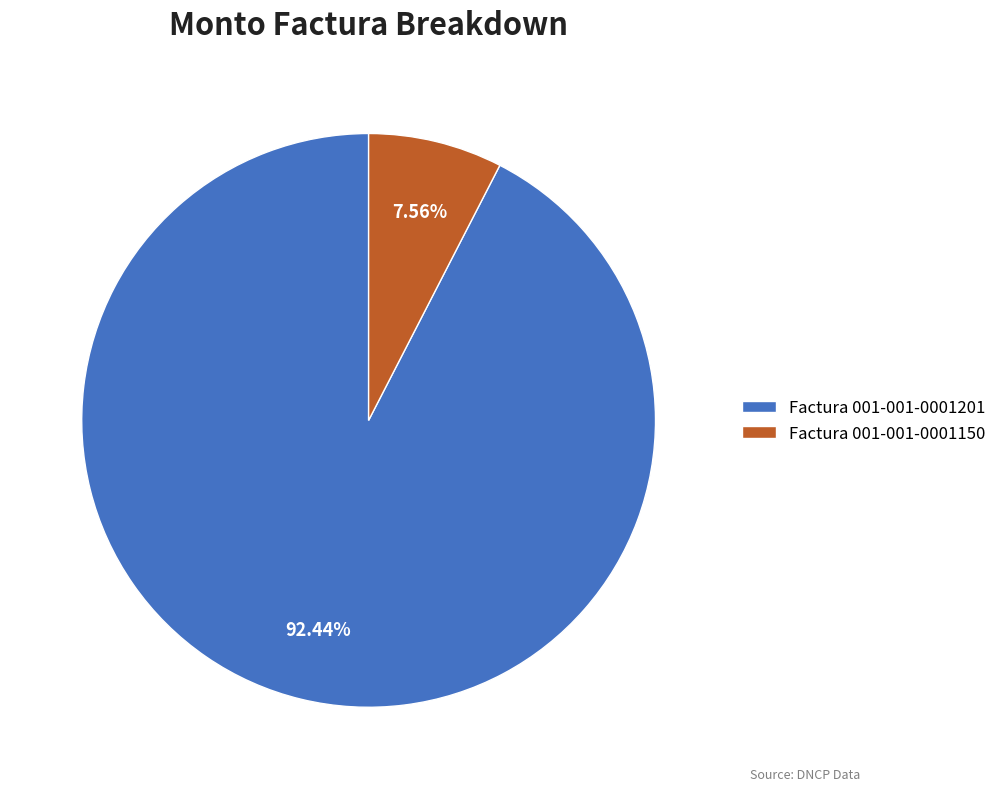

Do Factura 001-001-0001201 and Factura 001-001-0001150 together represent more than half of the pie?

Yes